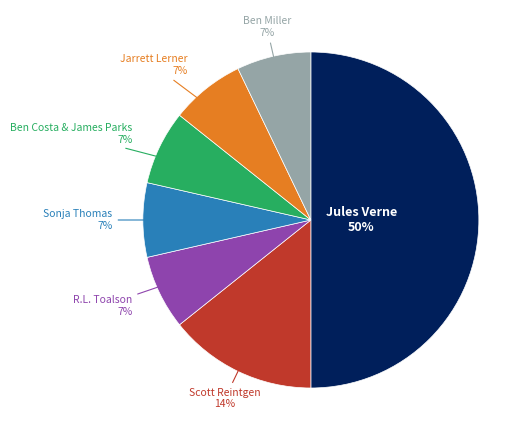

To the nearest percent, what is the difference between the largest and smallest slice percentages?

43%